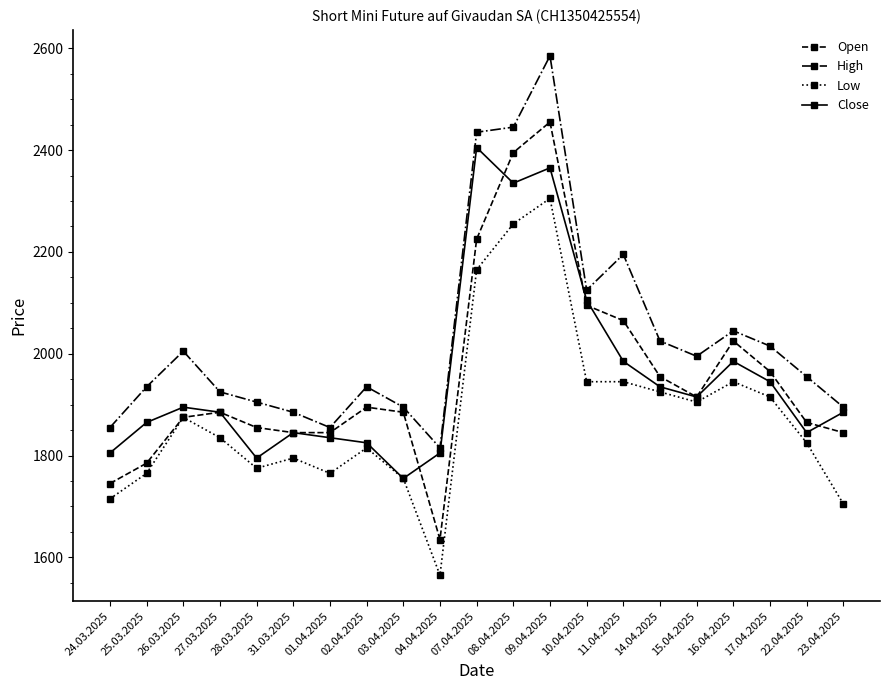

What position from the right is 01.04.2025?

15